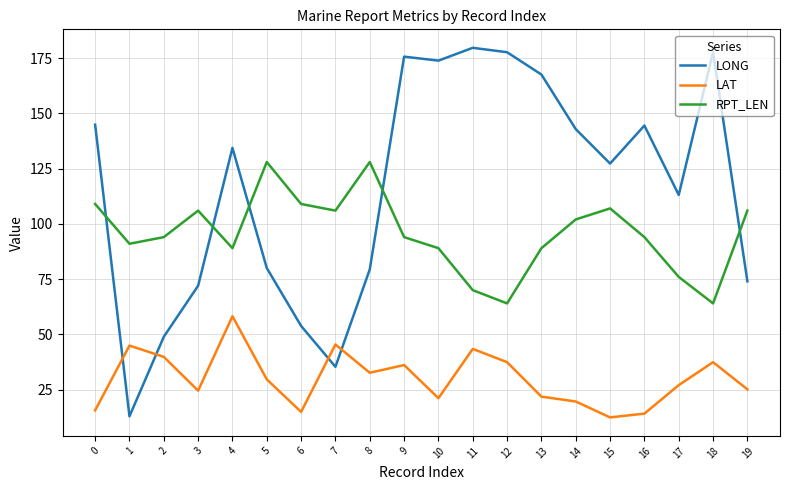

At which category does LONG reach its first local valley?

1